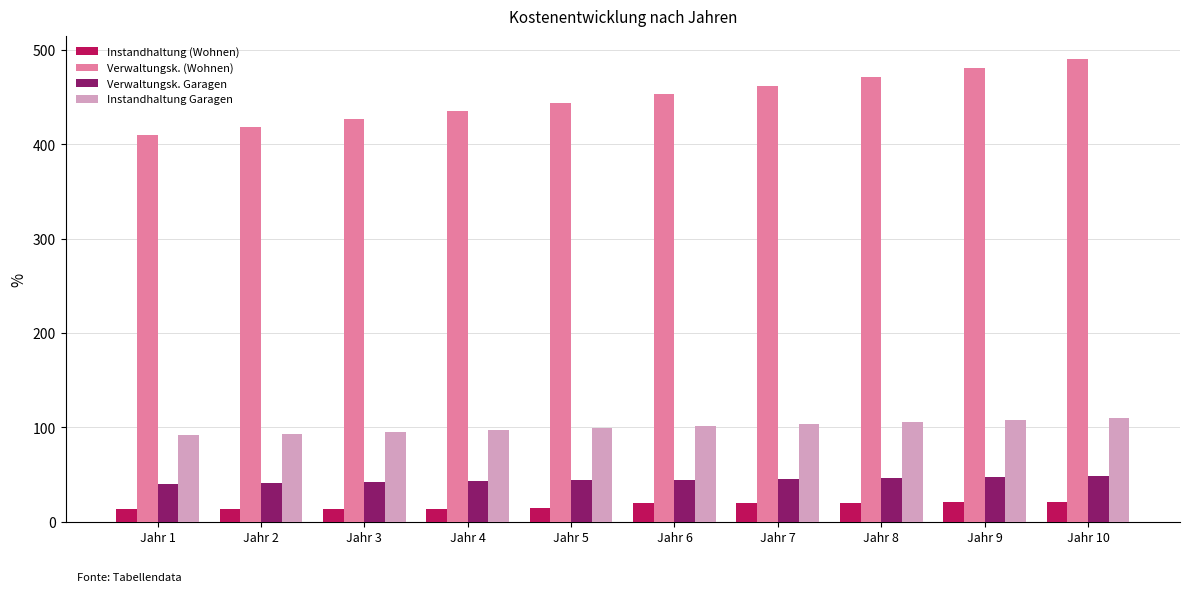

Which series has the largest total across all categories?

Verwaltungsk. (Wohnen)